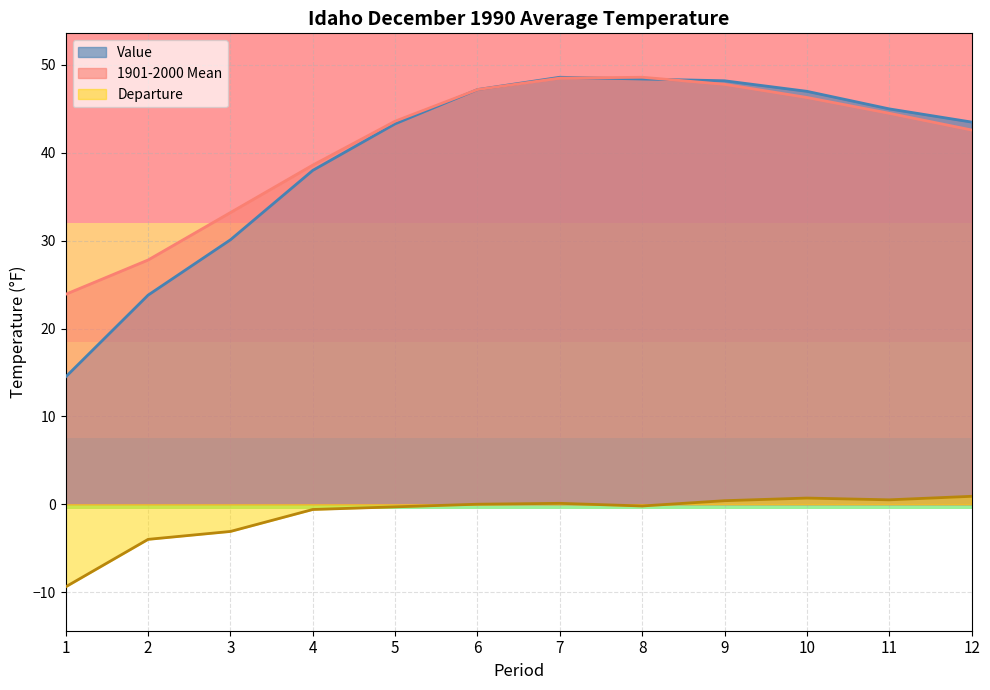

Is it true that 1901-2000 Mean equals 42.6 at 12?

True